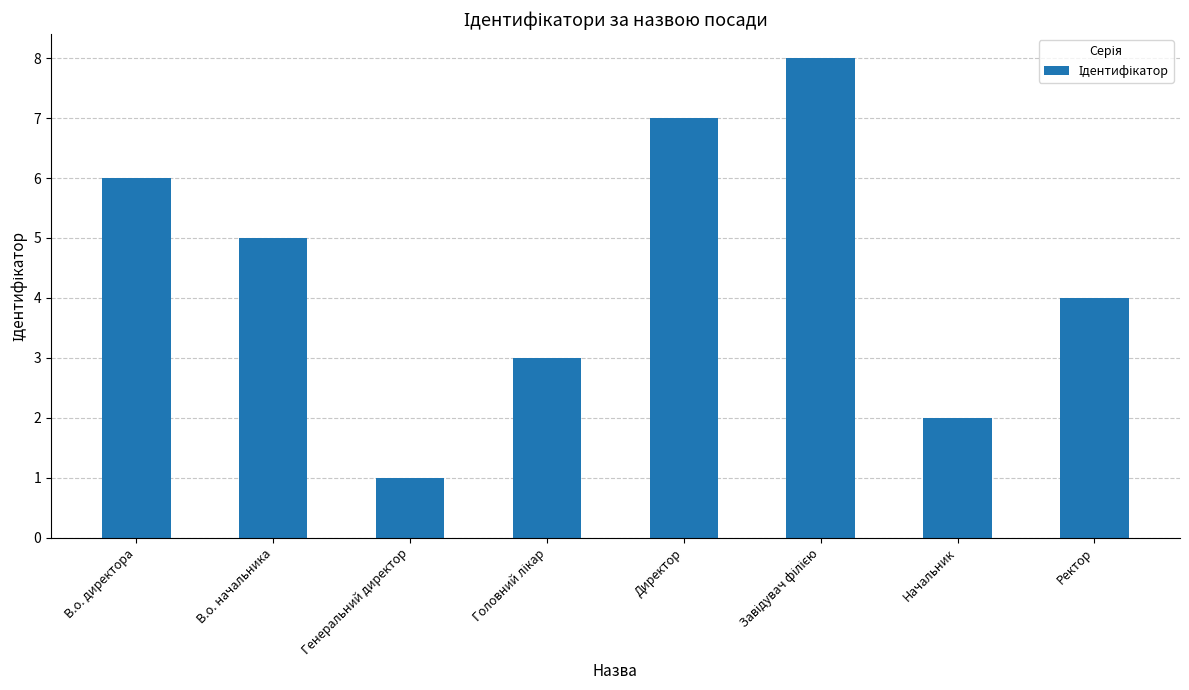

Reading right to left, what are all the values shown in this chart?

4	2	8	7	3	1	5	6